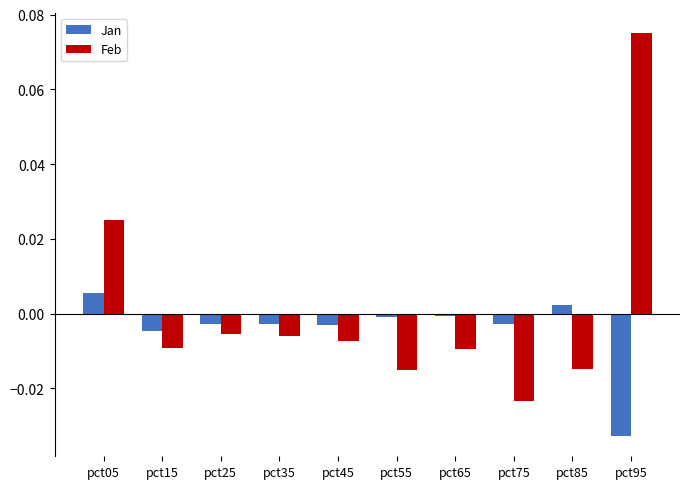

Which series has the largest total across all categories?

Feb